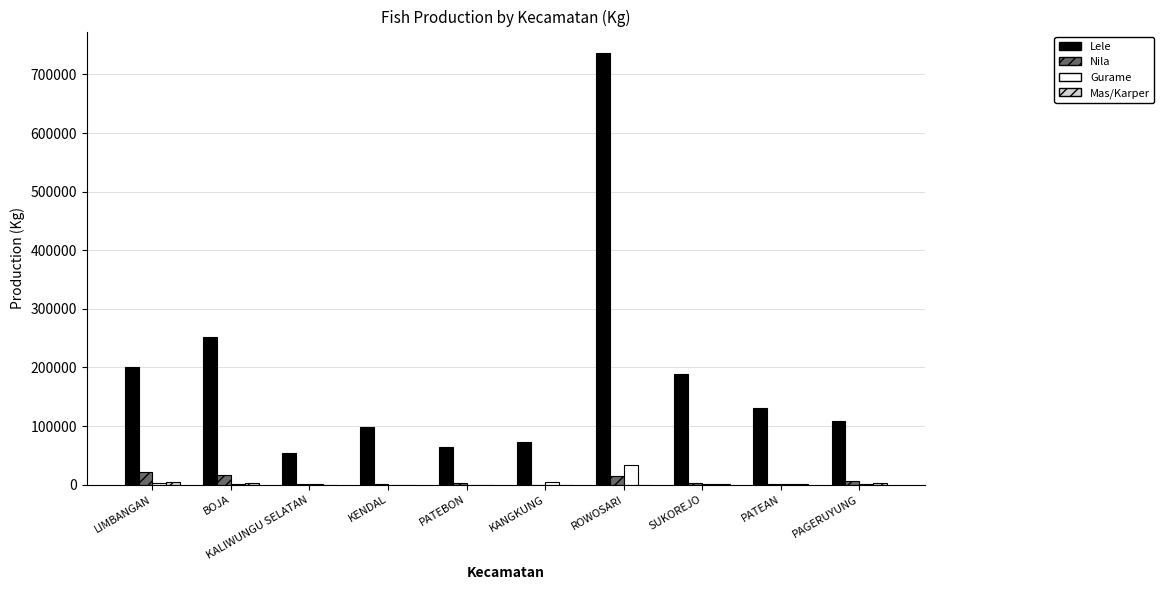

The Lele series shows 54400 at KALIWUNGU SELATAN. True or false?

True